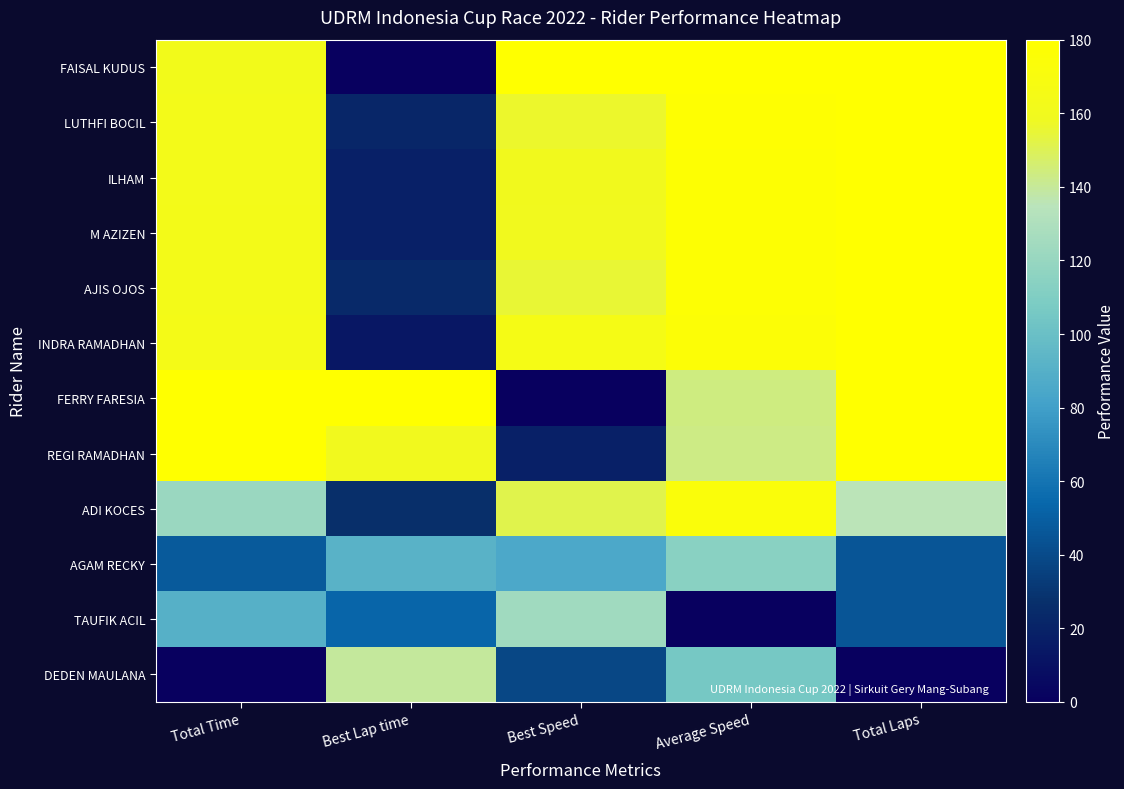

Between Total Laps and Best Speed, which is larger?

Total Laps